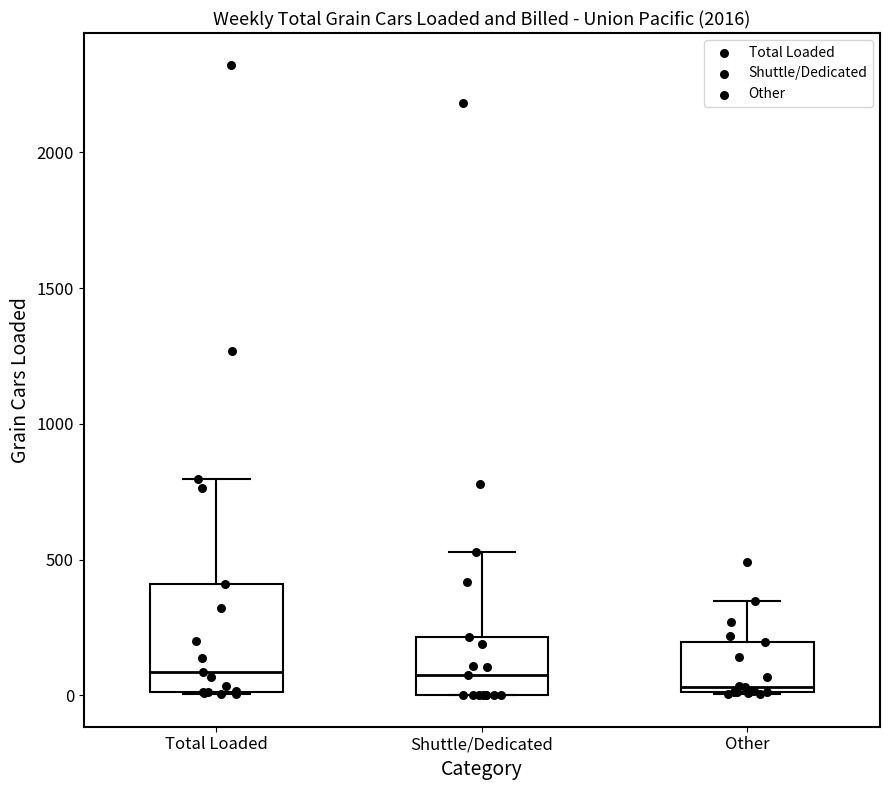

Reading left to right, transcribe this box plot: for each box, give where its median line is, the range the box spans, and where its two whiskers end, as read against the y-axis. The values are not printed on the chart, so give them approximately, as read against the axis.

Total Loaded: median 100, box 0 to 400, whiskers 0 to 800
Shuttle/Dedicated: median 50, box 0 to 200, whiskers 0 to 550
Other: median 50, box 0 to 200, whiskers 0 to 350